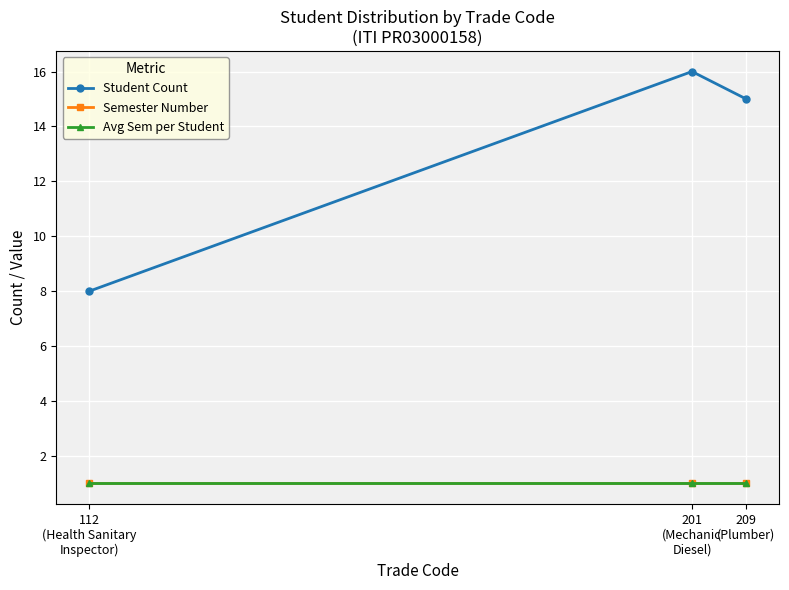

Which series has the largest total across all categories?

Student Count